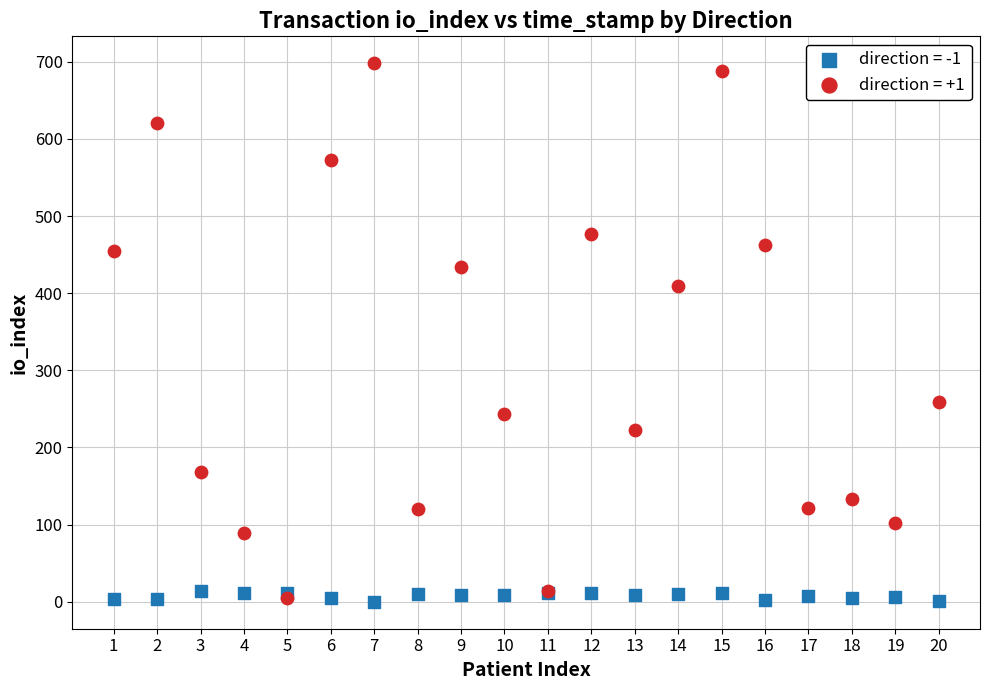

Which series reaches the maximum Y coordinate?

direction = +1